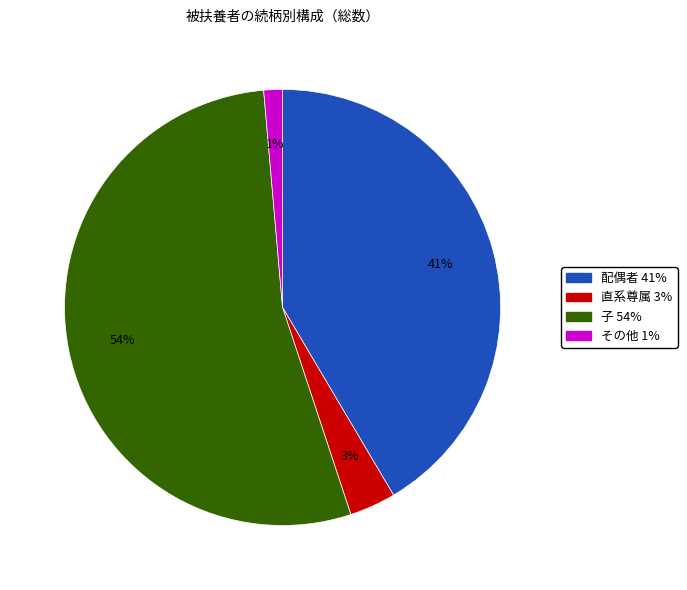

To the nearest percent, what is the average slice percentage?

25%